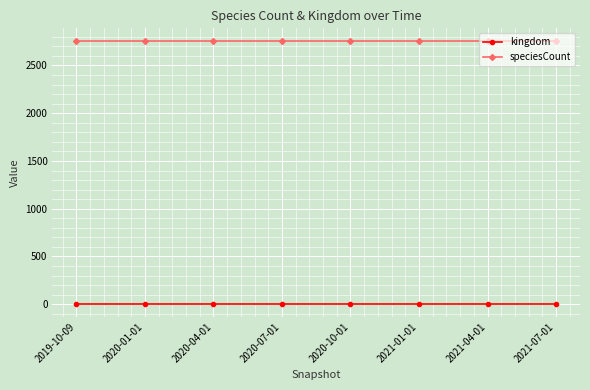

The speciesCount series shows 2751 at 2021-07-01. True or false?

True